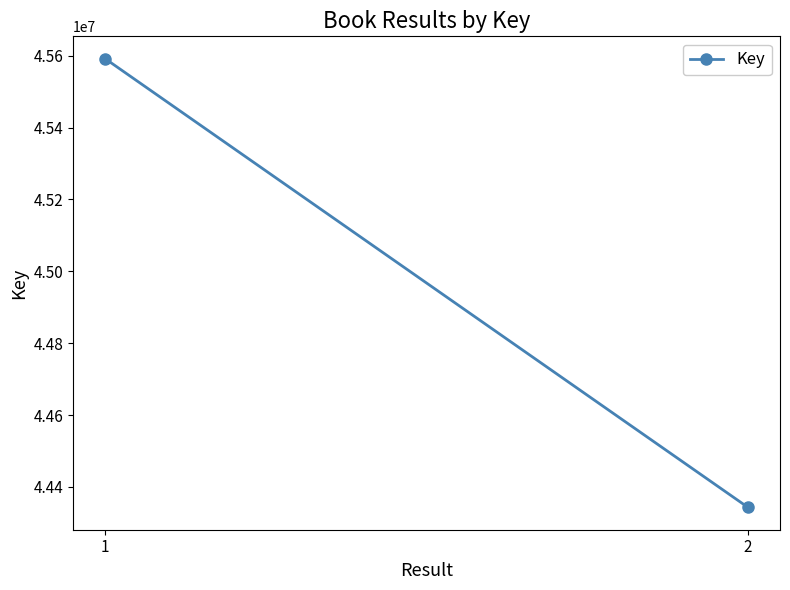

Does the chart have visible grid lines?

No